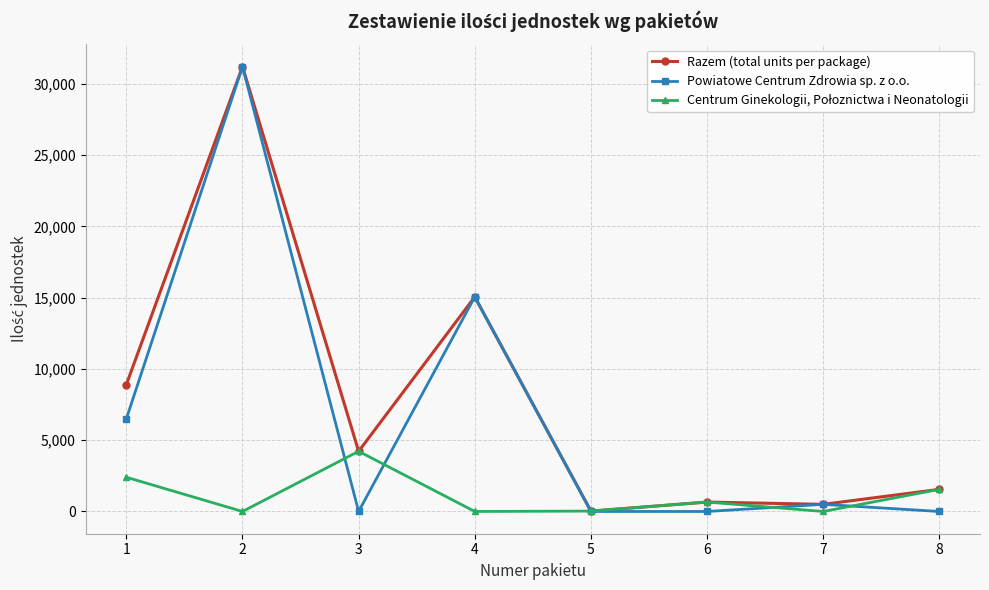

Where is the first local maximum for Razem (total units per package)?

2